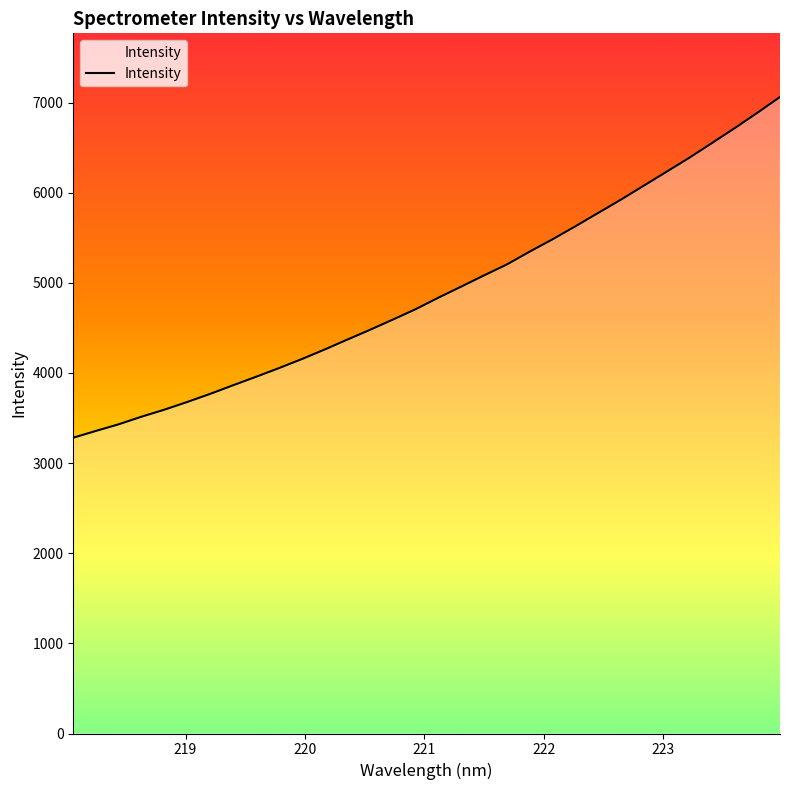

What is the minimum value shown in the chart?

3281.9